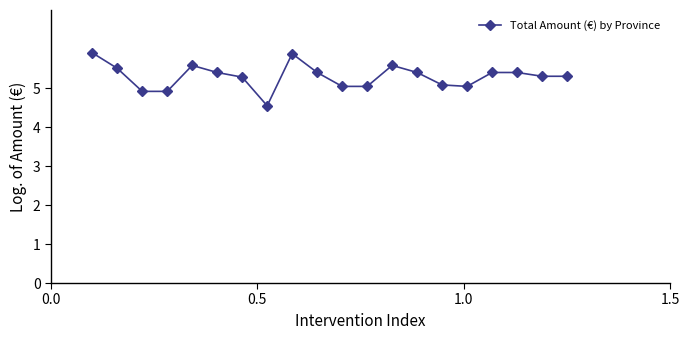

Count the number of values greater than 5.

17